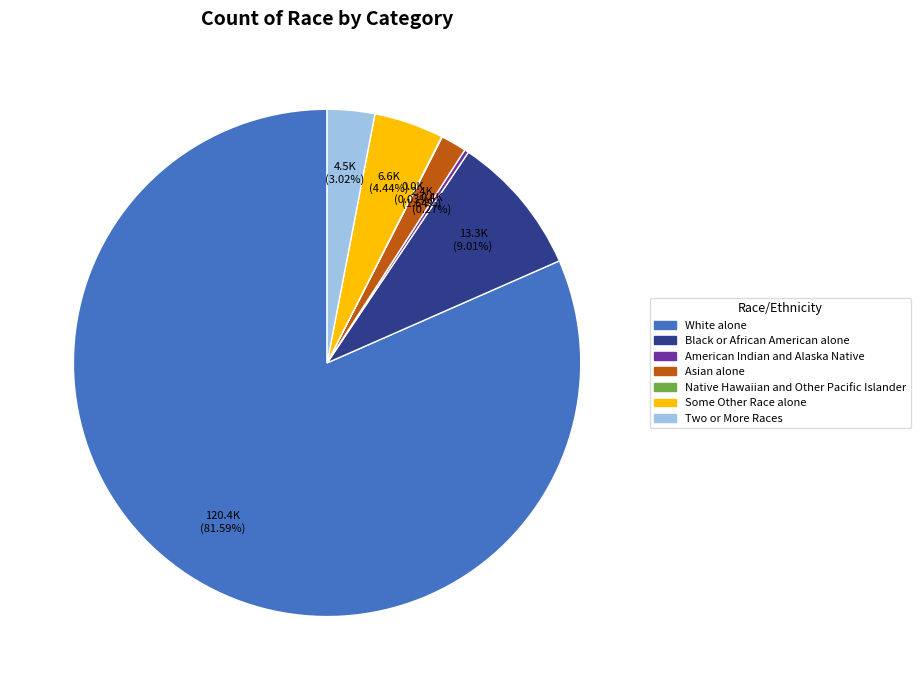

What is the largest slice in the pie chart?

White alone